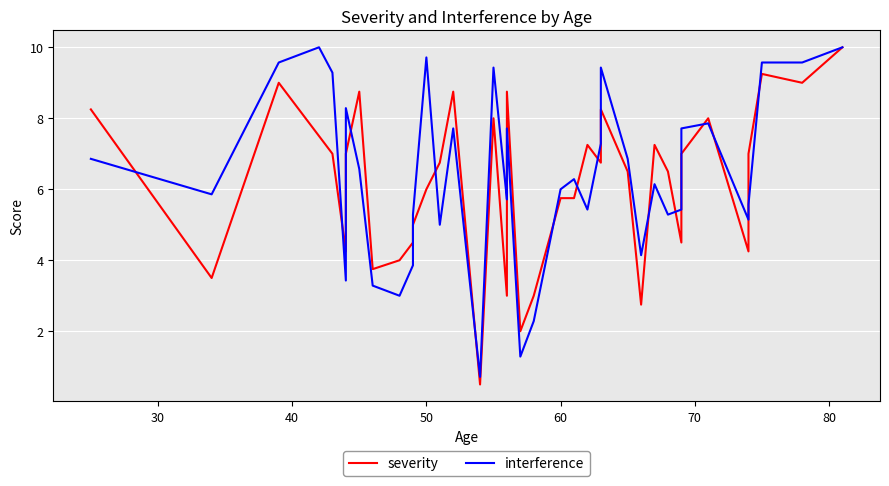

True or false: interference and severity cross at least once.

True